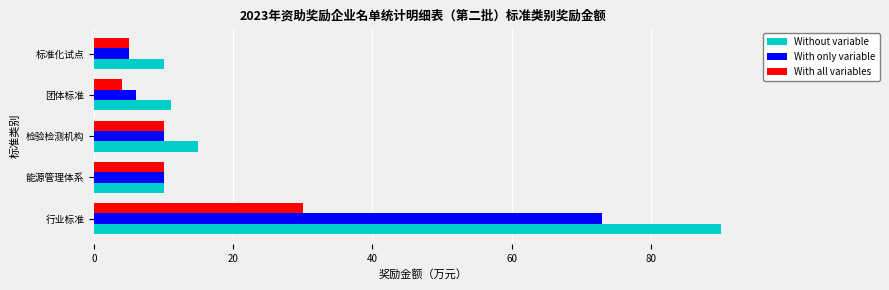

Is the value of With only variable at 行业标准 greater than the value of Without variable at 团体标准?

Yes